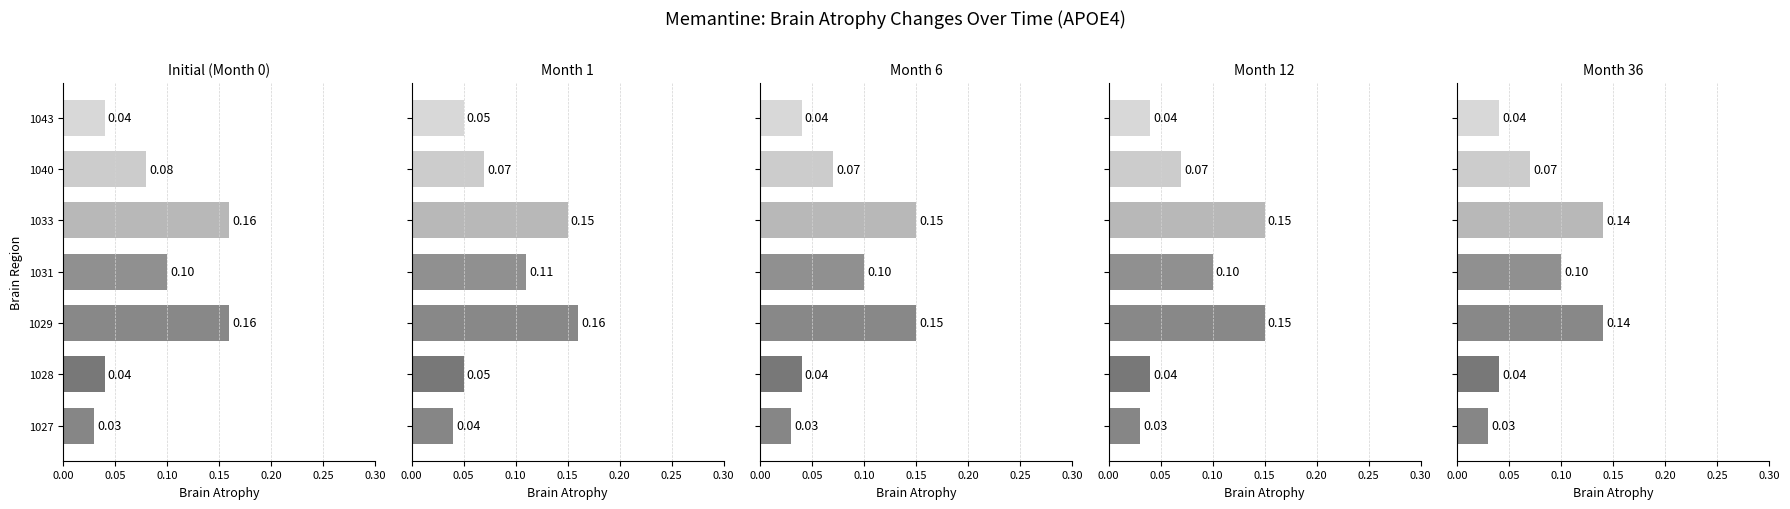

How many bars are there in each group?

5